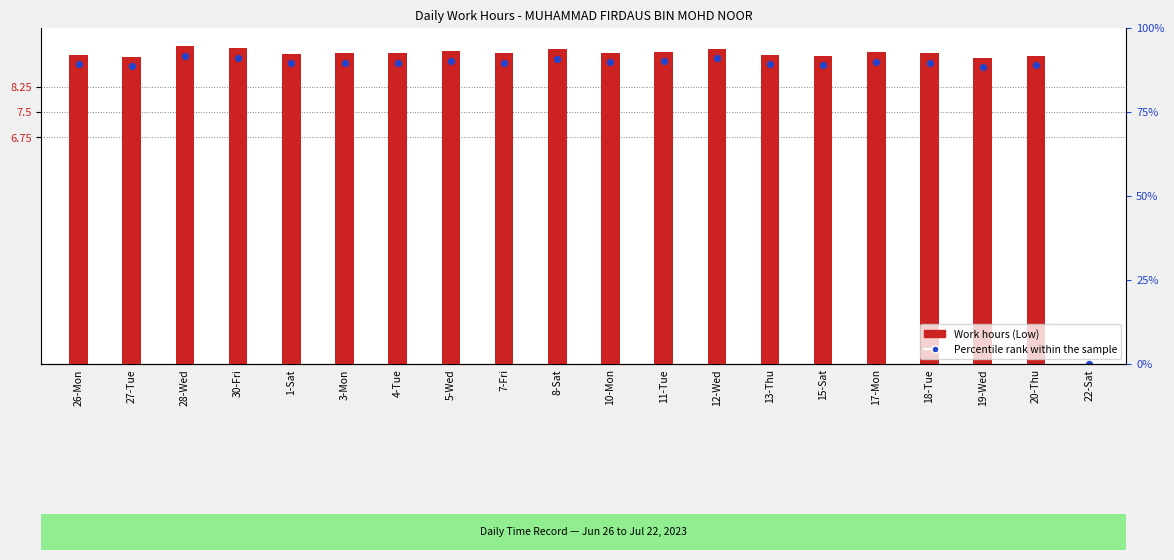

Which series contains the lowest Y value?

Work Hours